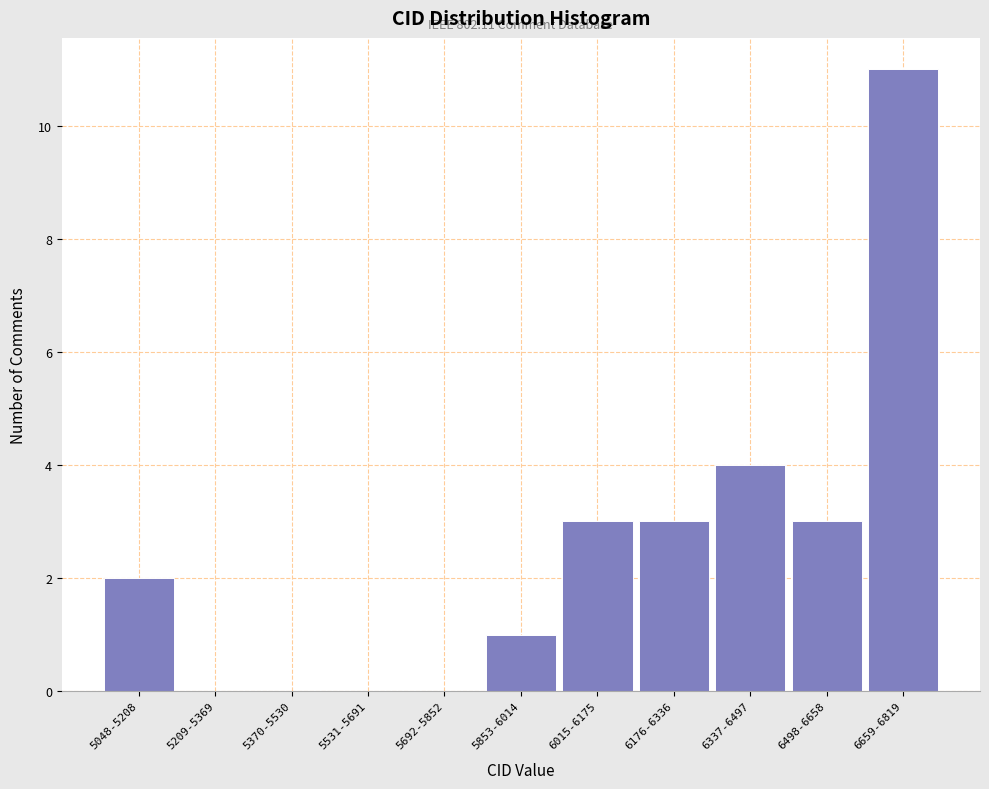

Reading right to left, list all the values displayed in this chart.

6659-6819=11	6498-6658=3	6337-6497=4	6176-6336=3	6015-6175=3	5853-6014=1	5692-5852=0	5531-5691=0	5370-5530=0	5209-5369=0	5048-5208=2